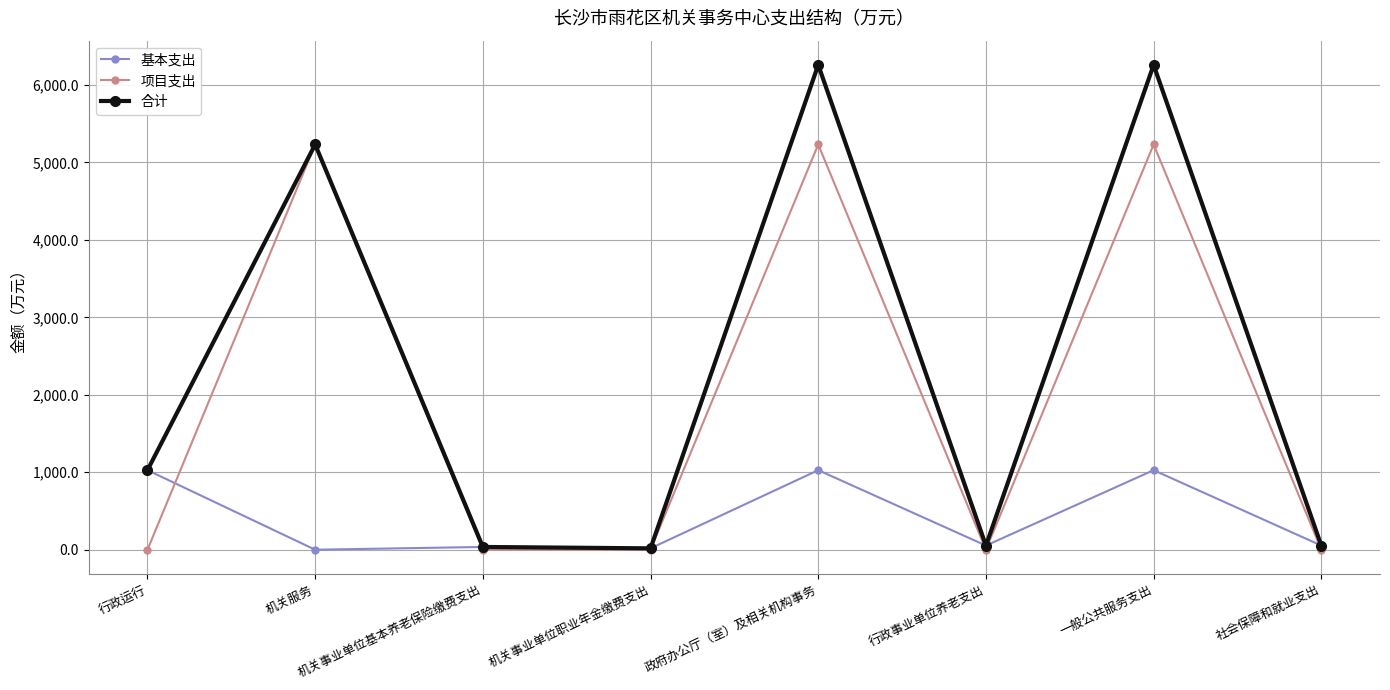

What is the difference between the maximum and minimum values in the 合计 series?

6241.7